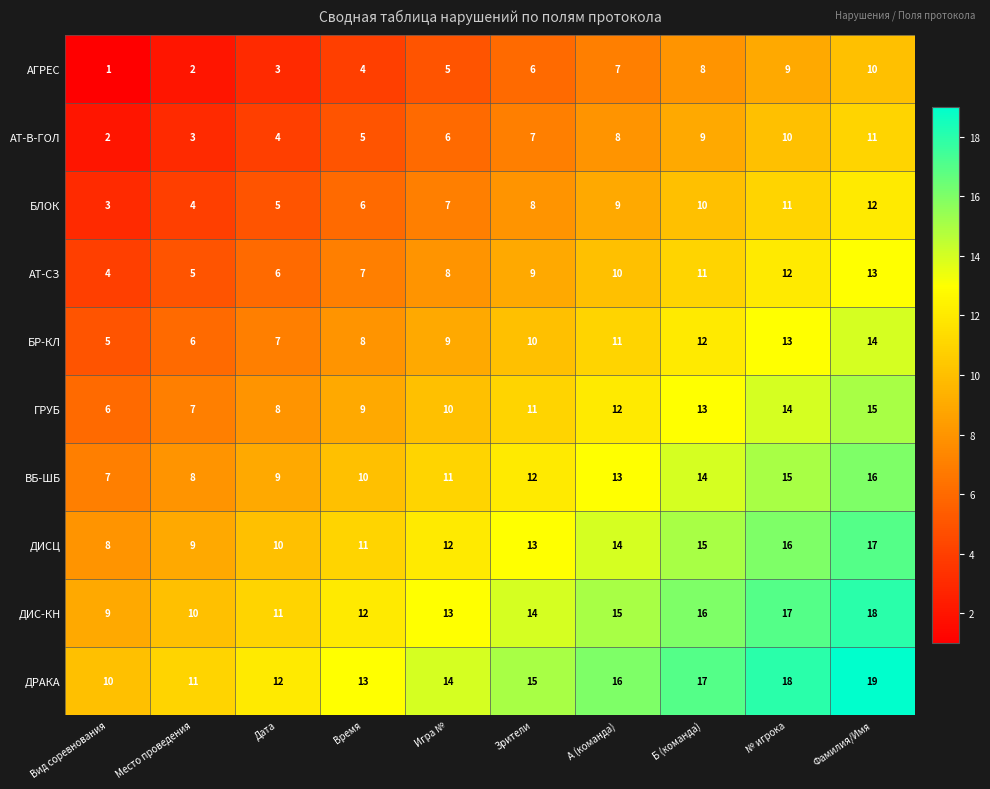

What is the sum of all АГРЕС values?

55